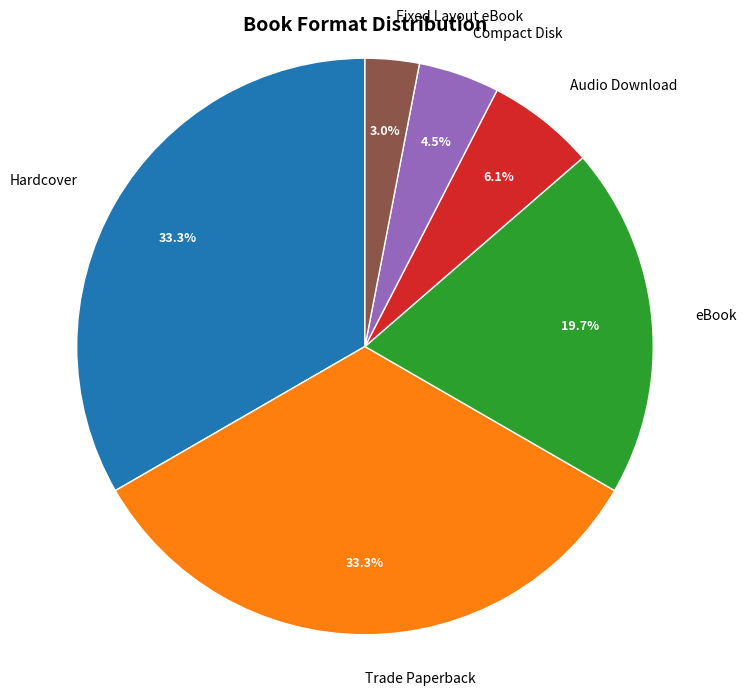

Do eBook and Audio Download together represent more than half of the pie?

No